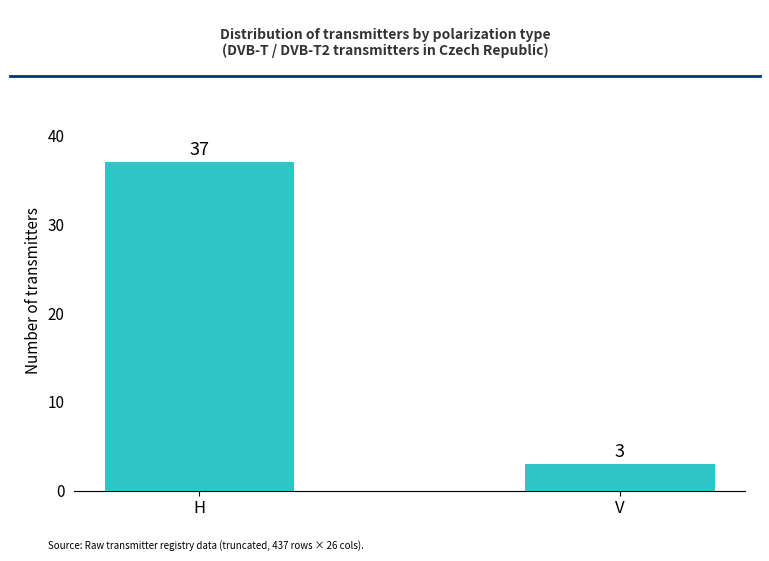

What position from the right is H?

2